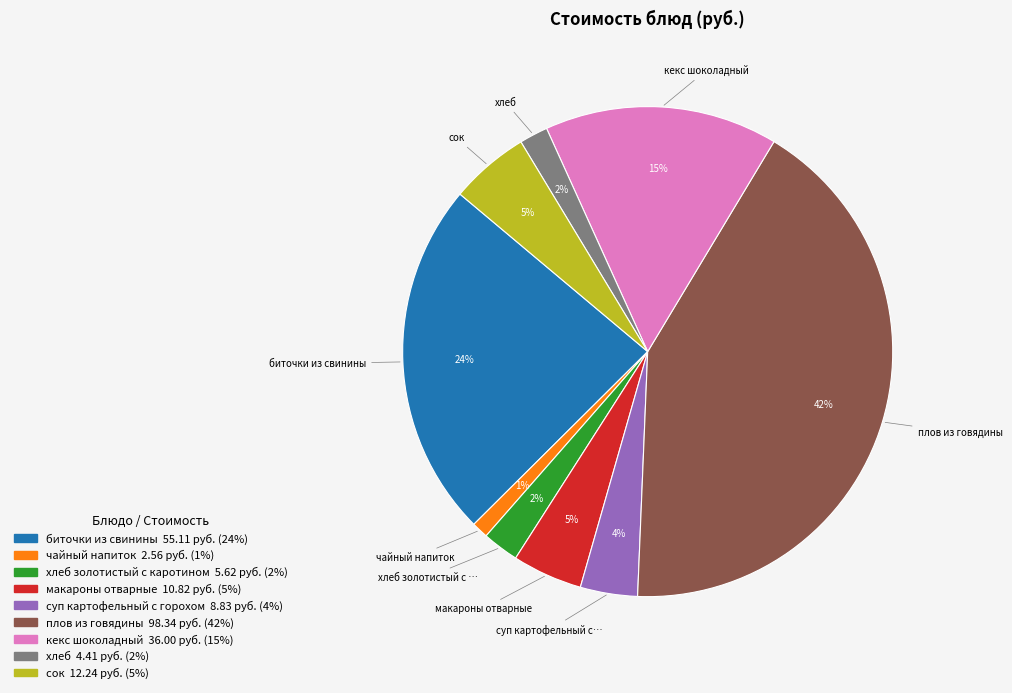

Count the number of slices in the pie.

9